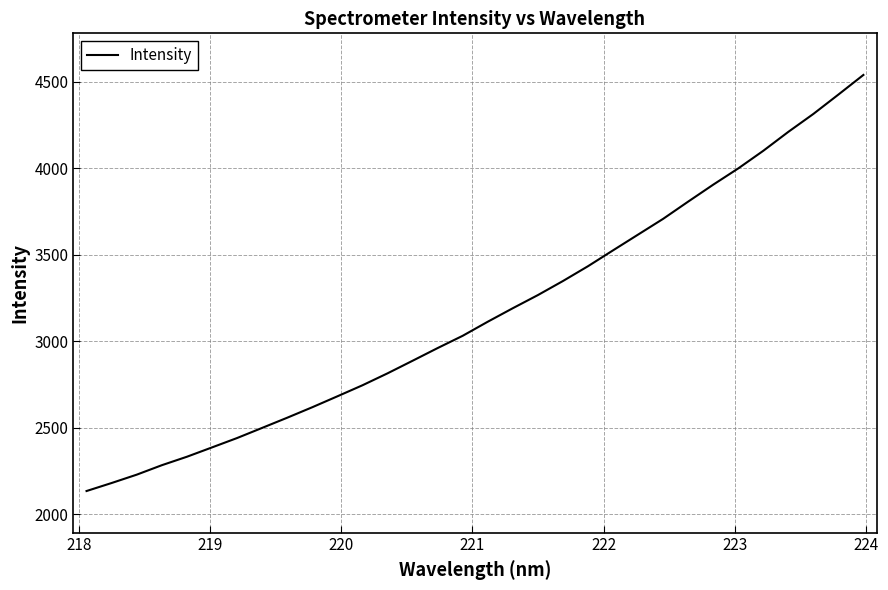

What is the minimum value shown in the chart?

2135.7